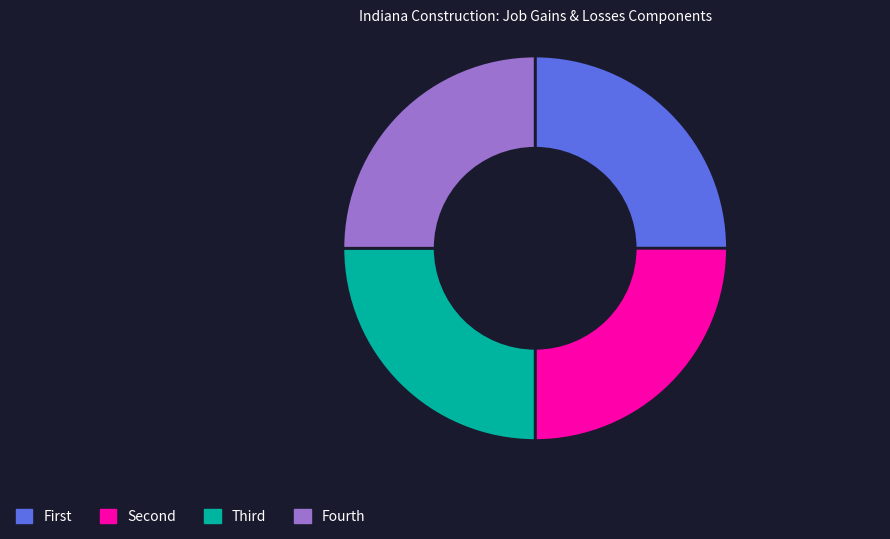

True or false: Fourth accounts for 36% of the total.

False